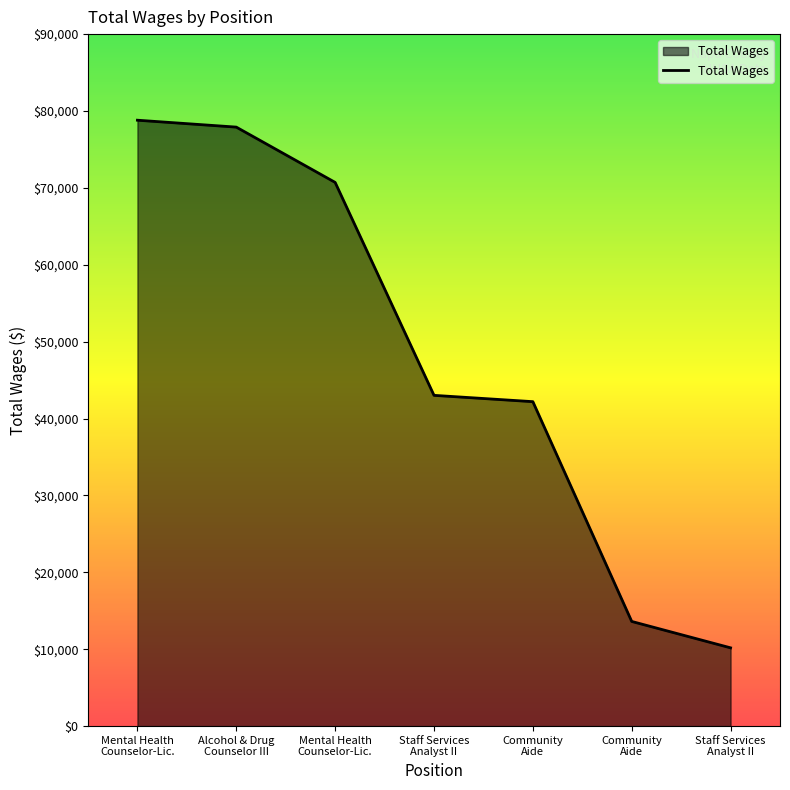

What is the value of the 5th point from the left?

42198